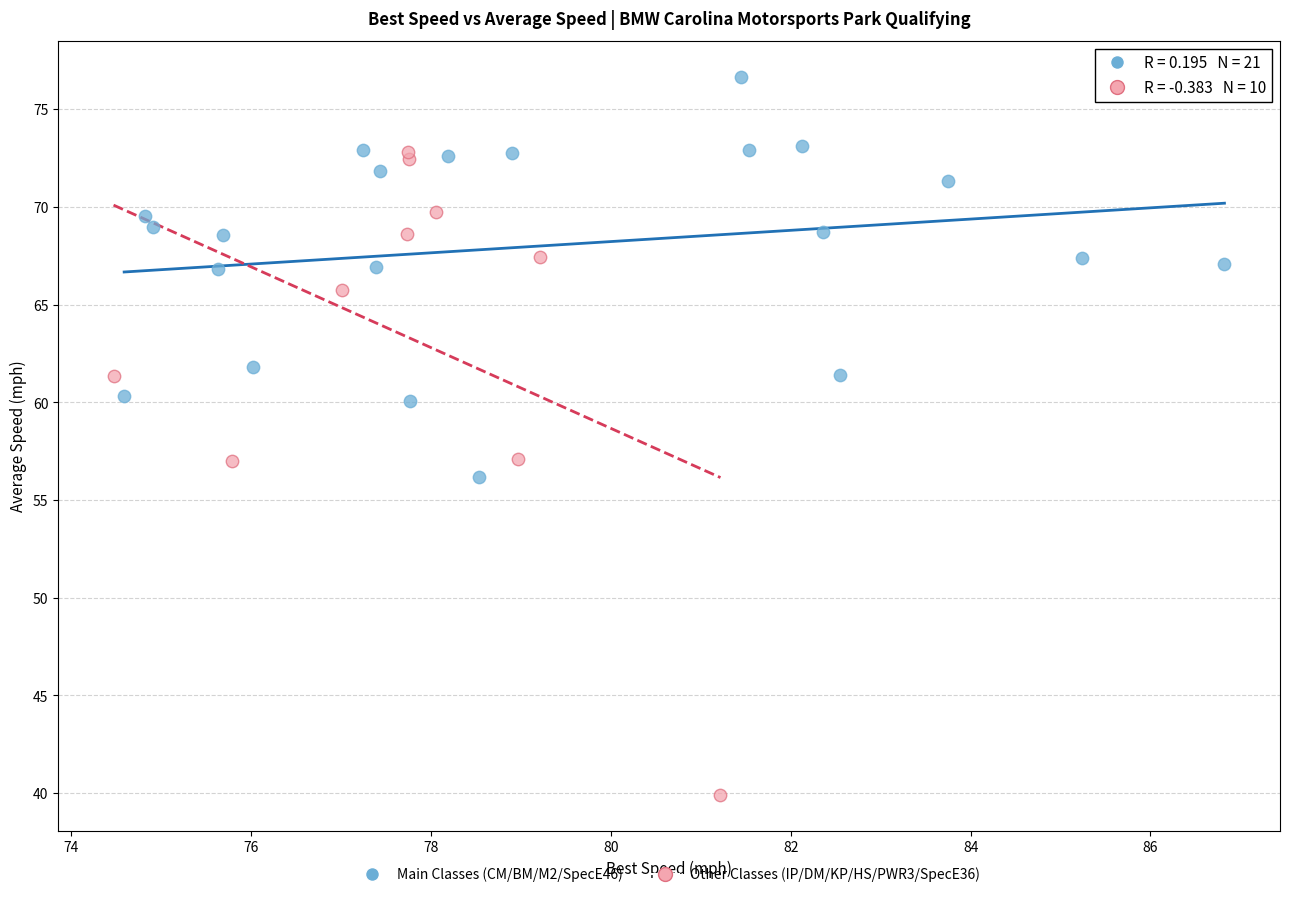

Which series has the largest Y range (max minus min)?

Other Classes (IP/DM/KP/HS/PWR3/SpecE36)